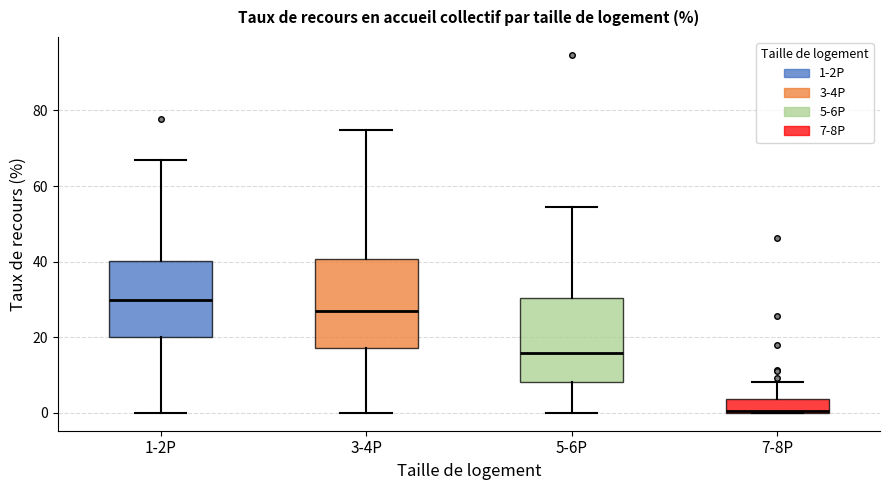

Reading left to right, transcribe this box plot: for each box, give where its median line is, the range the box spans, and where its two whiskers end, as read against the y-axis. The values are not printed on the chart, so give them approximately, as read against the axis.

1-2P: median 30, box 20 to 40, whiskers 0 to 68
3-4P: median 26, box 18 to 40, whiskers 0 to 74
5-6P: median 16, box 8 to 30, whiskers 0 to 54
7-8P: median 0, box 0 to 4, whiskers 0 to 8